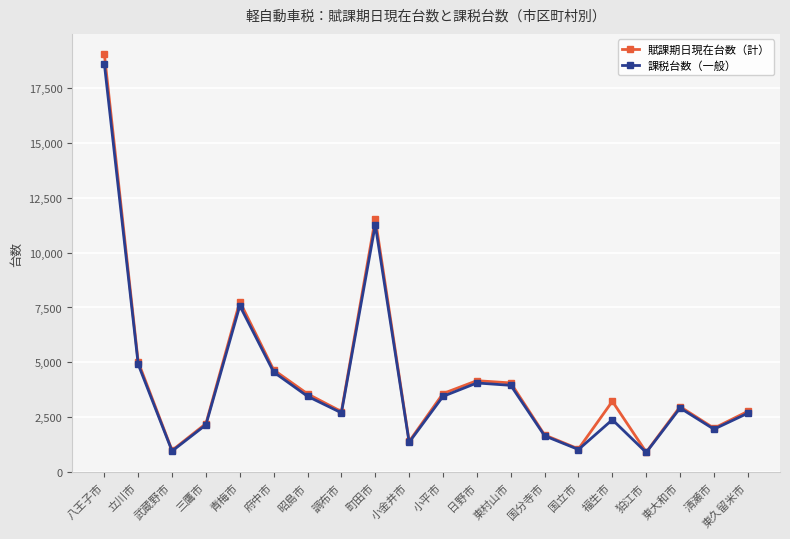

What is the smallest value displayed?

901